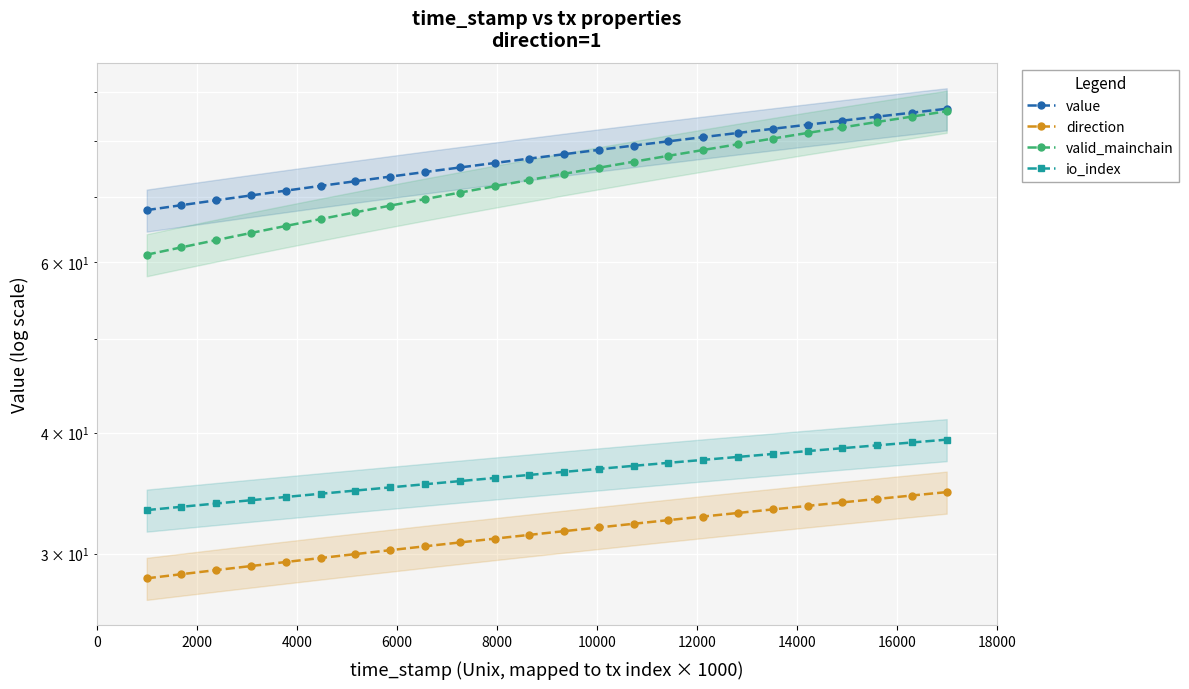

Reading left to right, what are all the values shown in this chart?

value: 67.9	68.7	69.5	70.3	71.1	71.9	72.7	73.6	74.4	75.2	76.0	76.8	77.6	78.4	79.2	80.0	80.8	81.6	82.4	83.2	84.0	84.8	85.6	86.4
direction: 28.3	28.6	28.8	29.1	29.4	29.7	30.0	30.2	30.5	30.8	31.1	31.4	31.6	31.9	32.2	32.5	32.8	33.0	33.3	33.6	33.9	34.2	34.4	34.7
valid_mainchain: 61.1	62.2	63.2	64.3	65.4	66.5	67.6	68.6	69.7	70.8	71.9	73.0	74.0	75.1	76.2	77.3	78.4	79.4	80.5	81.6	82.7	83.8	84.8	85.9
io_index: 33.3	33.5	33.8	34.1	34.3	34.6	34.8	35.1	35.4	35.6	35.9	36.2	36.4	36.7	37.0	37.2	37.5	37.8	38.0	38.3	38.5	38.8	39.1	39.3